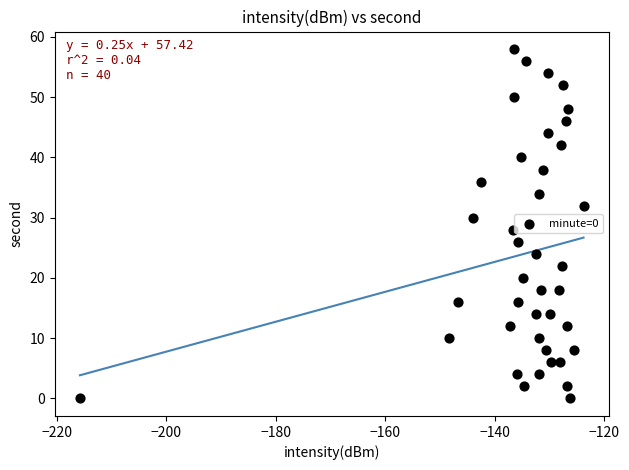

What is the range of Y values (max minus min)?

58